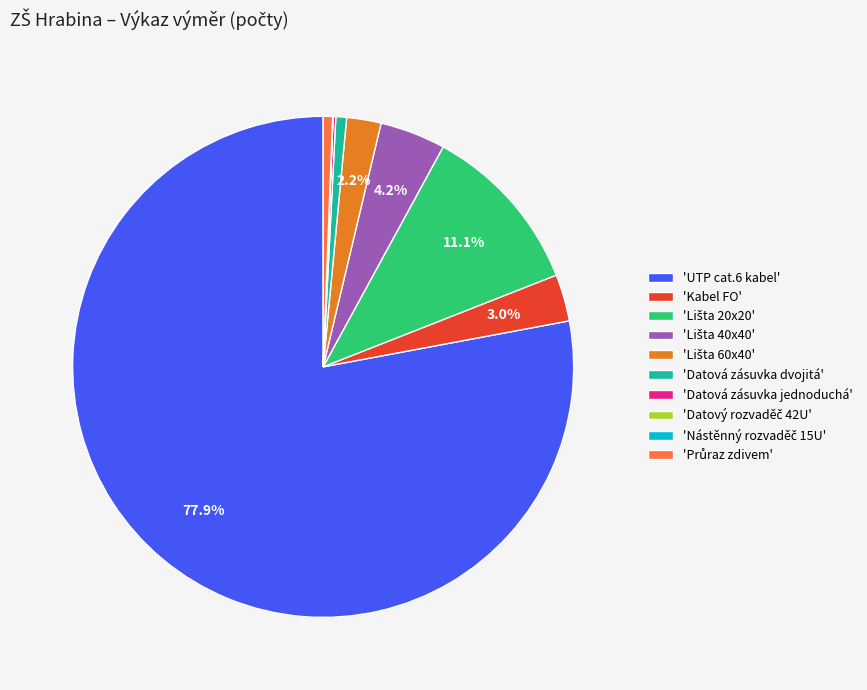

Which has a higher value, 'Datová zásuvka dvojitá' or 'Kabel FO'?

'Kabel FO'